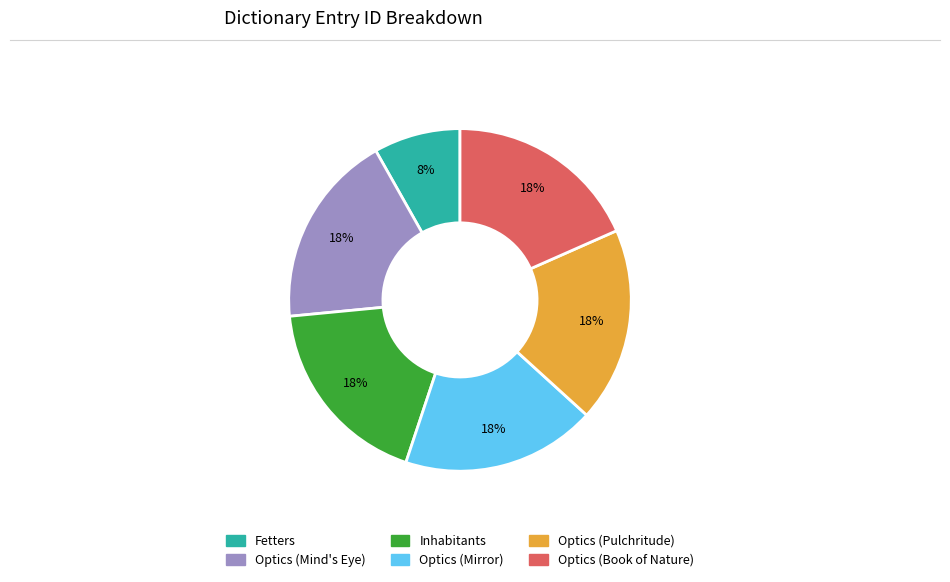

To the nearest percent, what is the average slice percentage?

17%